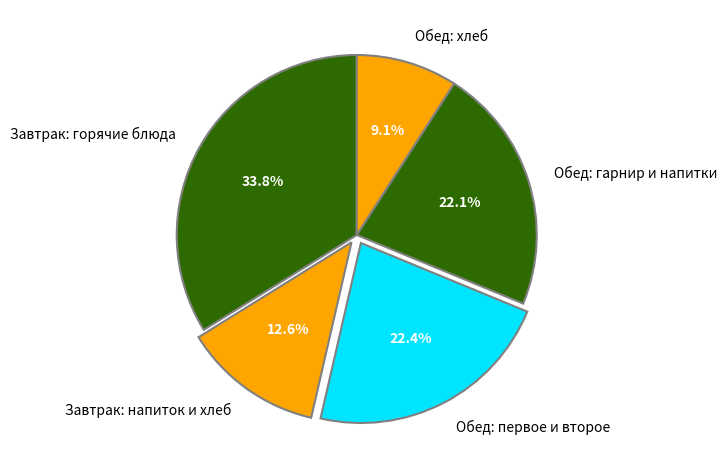

Approximately how many times larger is the value at Обед: первое и второе compared to Обед: гарнир и напитки?

1.0